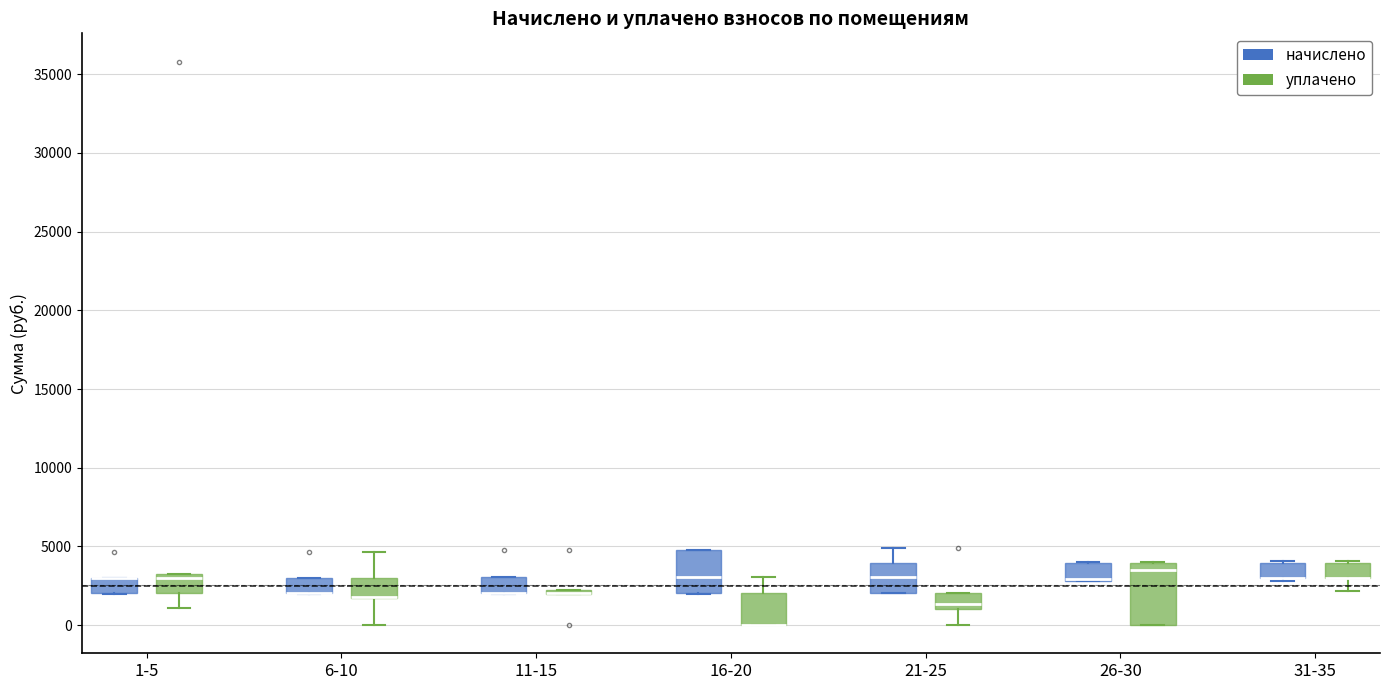

Where is the lower edge of the box for 11-15 (начислено) on the y-axis? The values are not printed on the chart, so give them approximately, as read against the axis.

2000